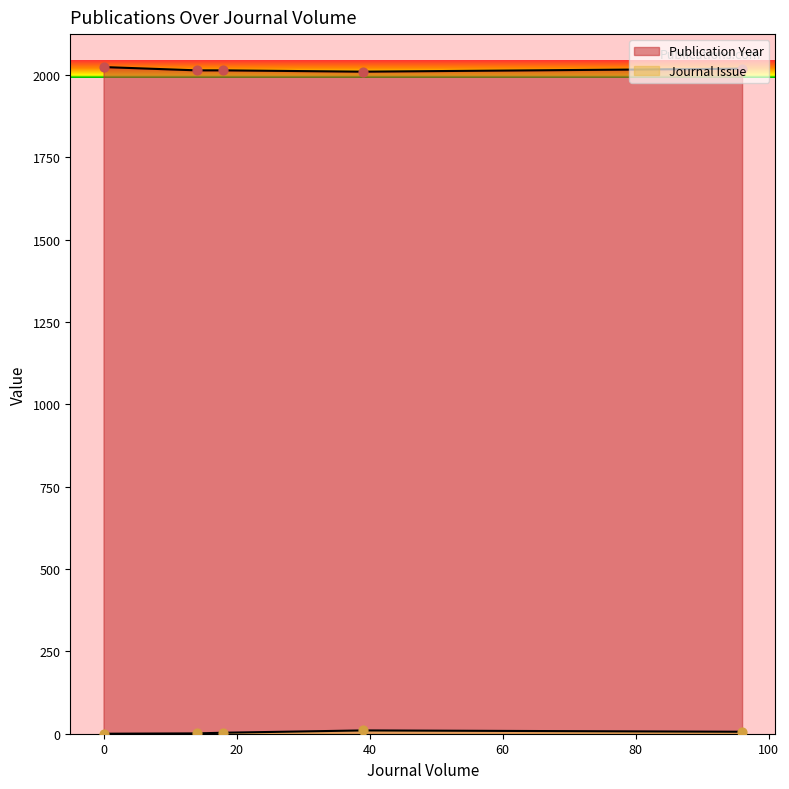

At which category is the sum across all series the highest?

96-6